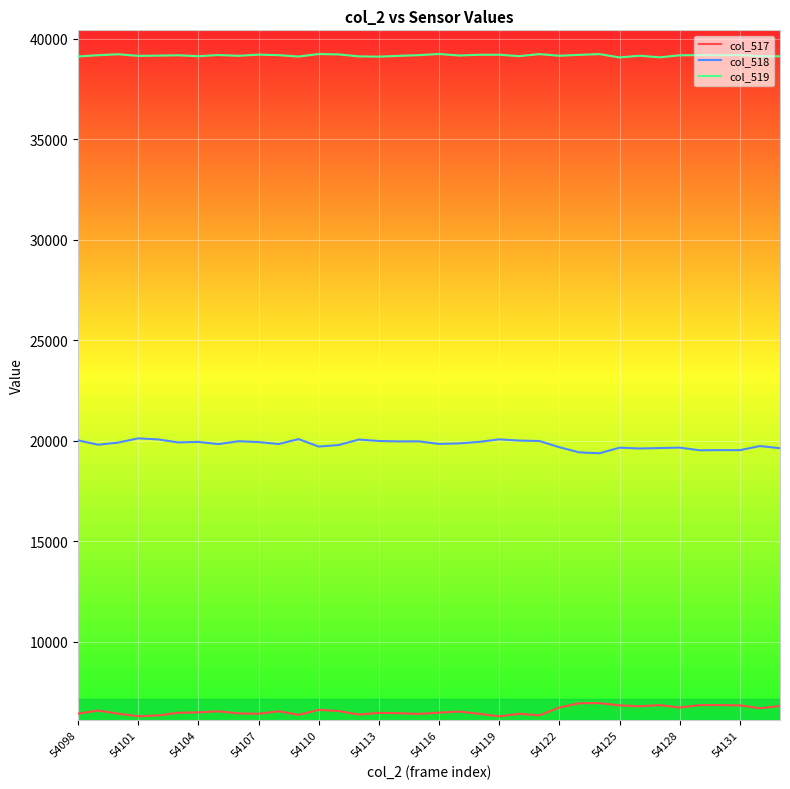

Which series has the largest total across all categories?

col_519